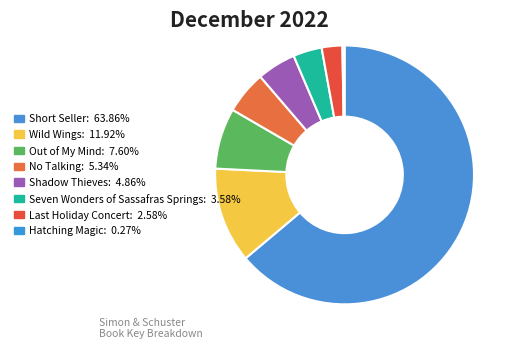

To the nearest percent, what is the average slice percentage?

12%